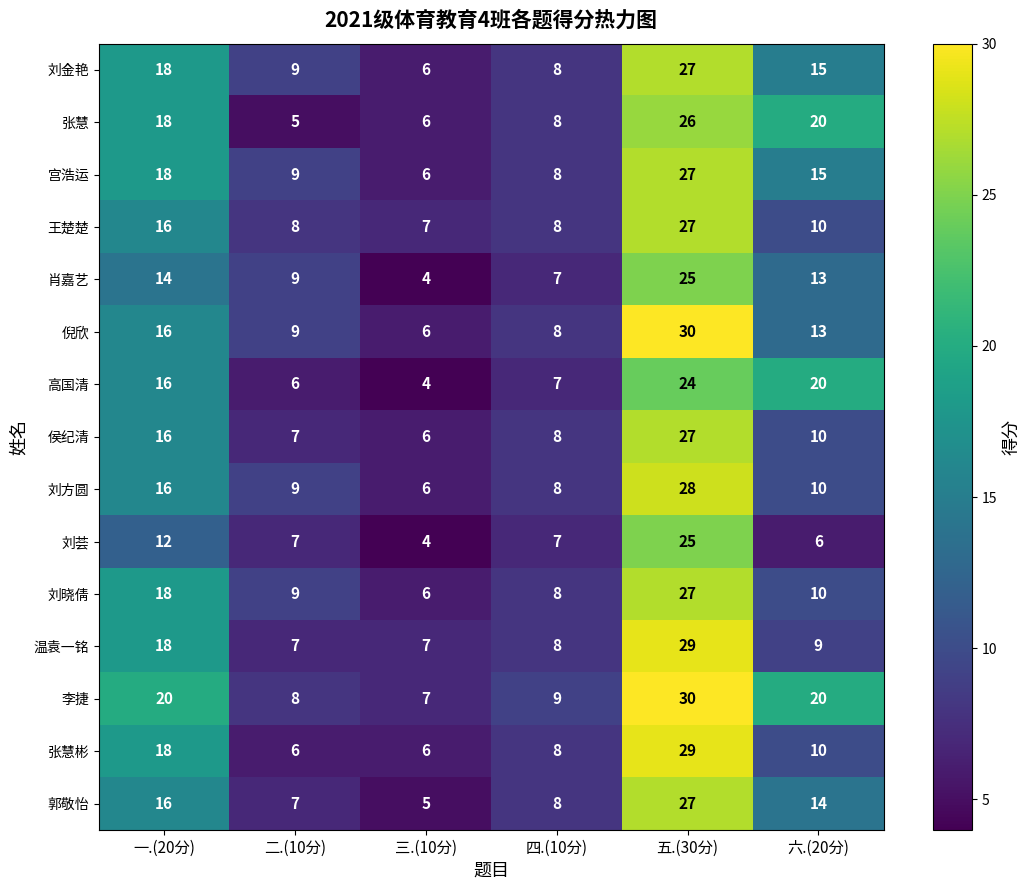

What is the difference between the second highest and minimum values in the 刘荟 series?

8